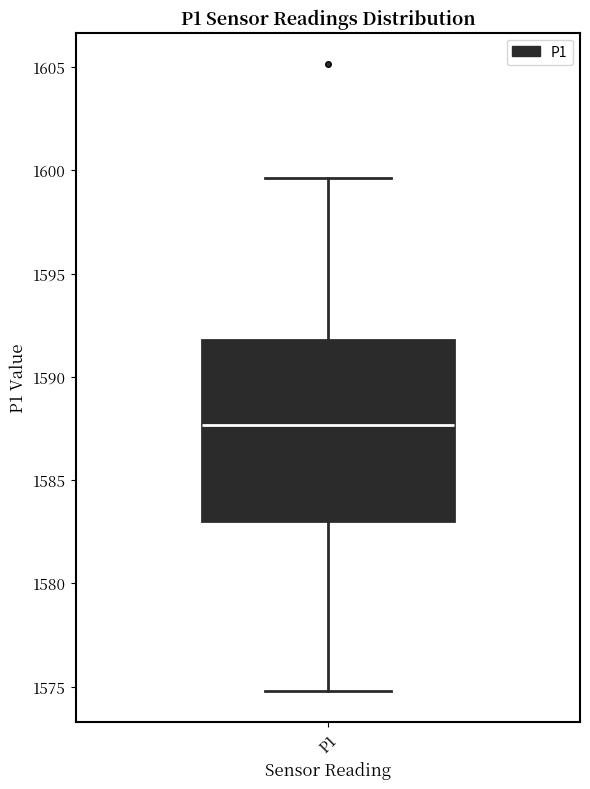

Read this box plot against the y-axis: the position of the median line, the range covered by the box, and the ends of both whiskers. The values are not printed on the chart, so give them approximately, as read against the axis.

median 1587.5, box 1583.0 to 1592.0, whiskers 1575.0 to 1599.5